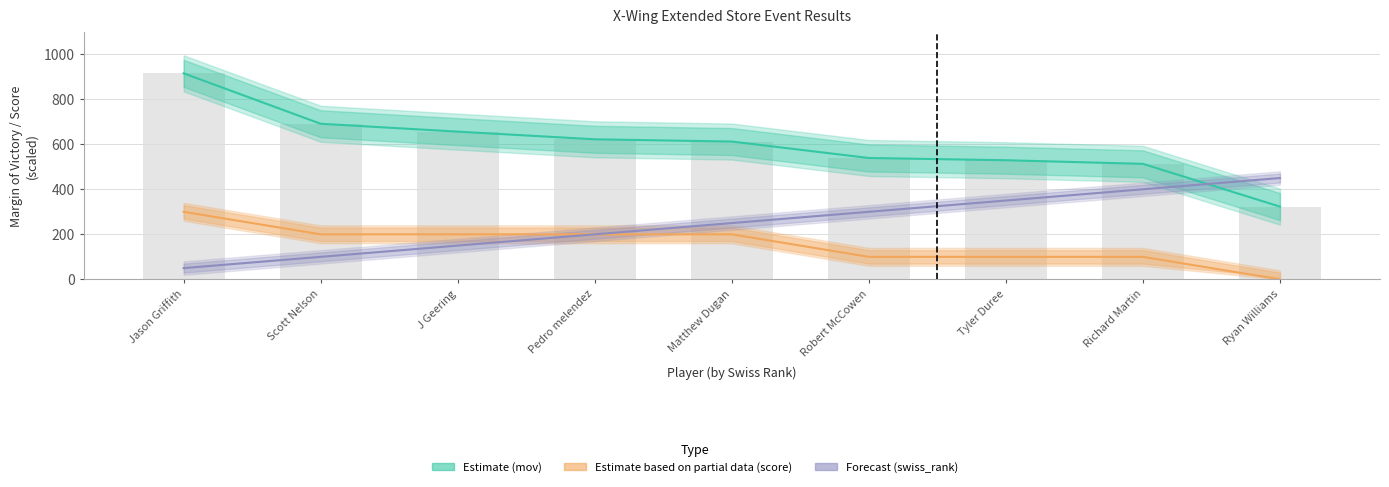

What are all the series names shown in the legend?

mov, swiss_rank, score